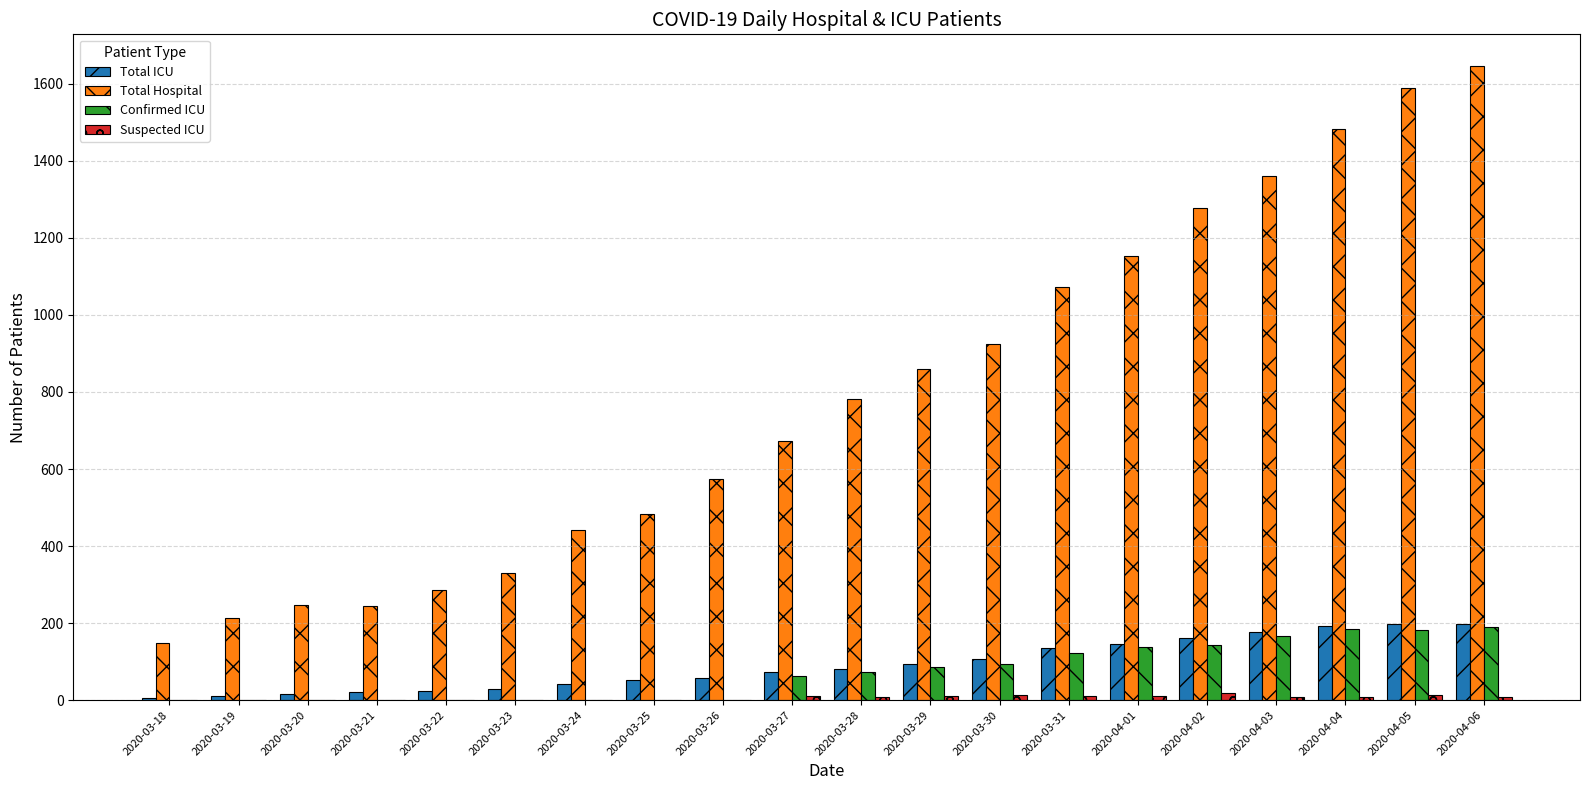

What is the sum of all Confirmed ICU values?

1443